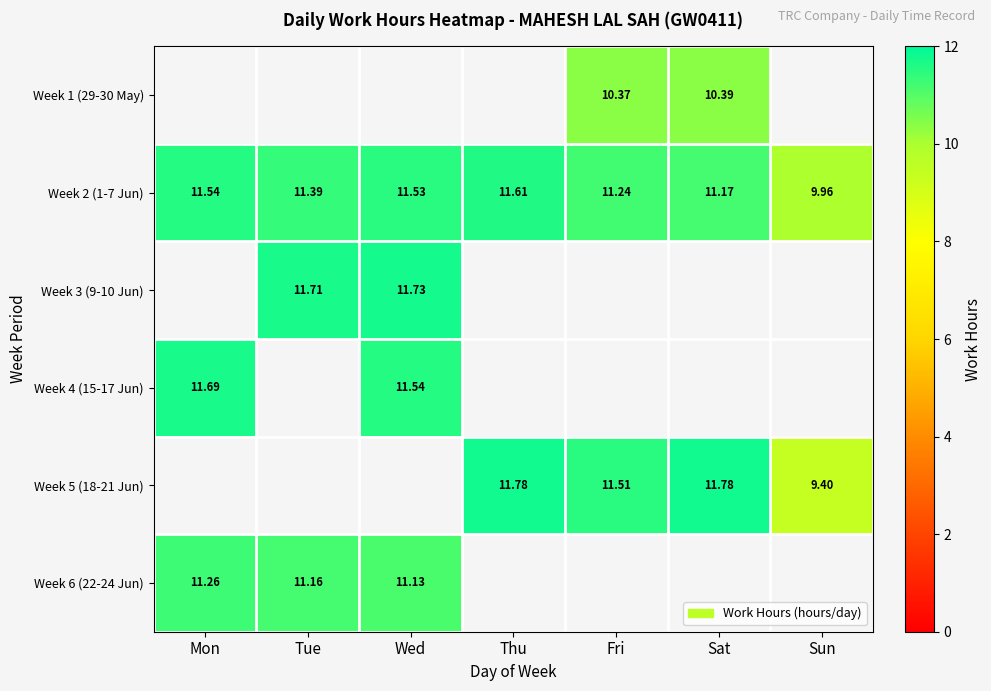

The Week 5 (18-21 Jun) series shows 11.8 at Thu. True or false?

True